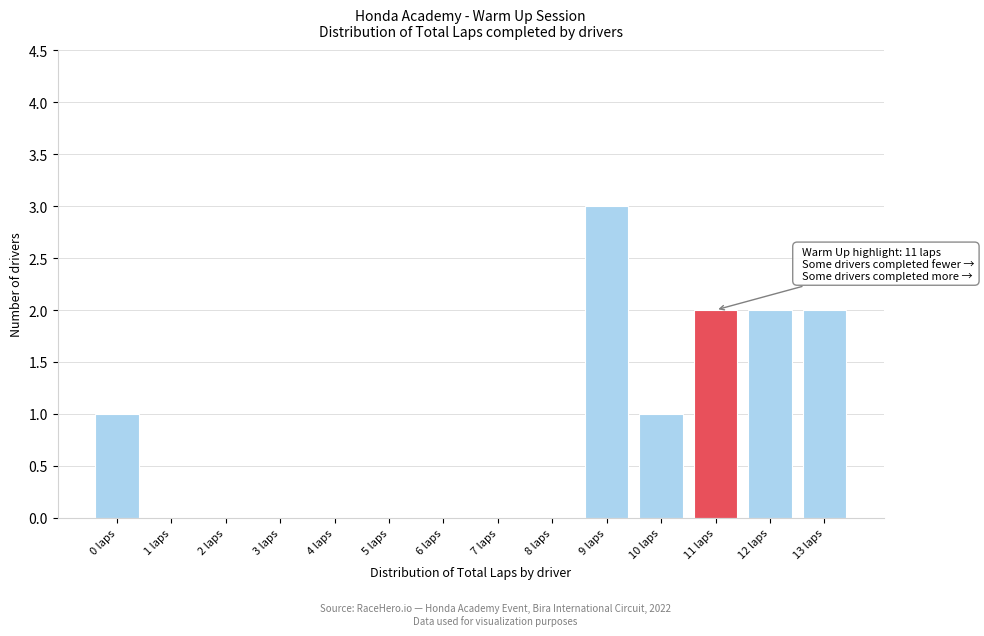

Reading right to left, list all the values displayed in this chart.

13 laps=2	12 laps=2	11 laps=2	10 laps=1	9 laps=3	8 laps=0	7 laps=0	6 laps=0	5 laps=0	4 laps=0	3 laps=0	2 laps=0	1 laps=0	0 laps=1